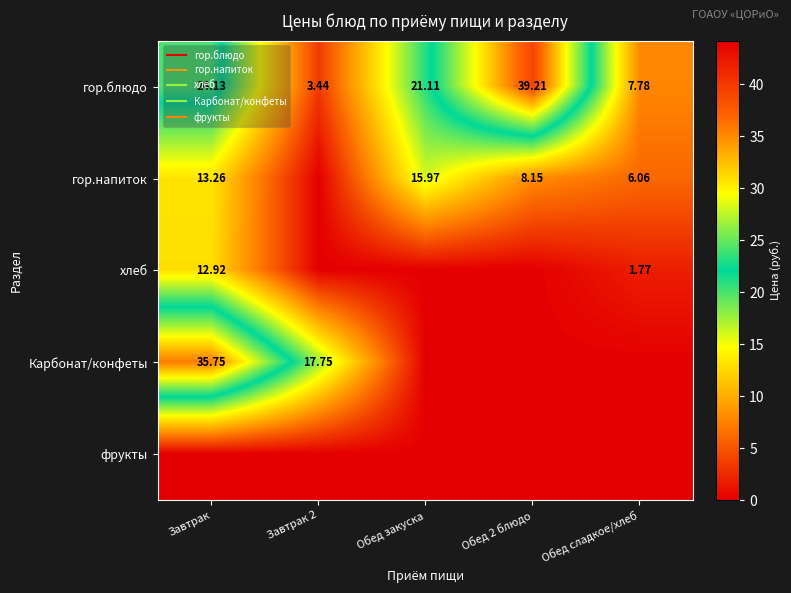

The value of фрукты at Завтрак is 0.0. True or false?

True